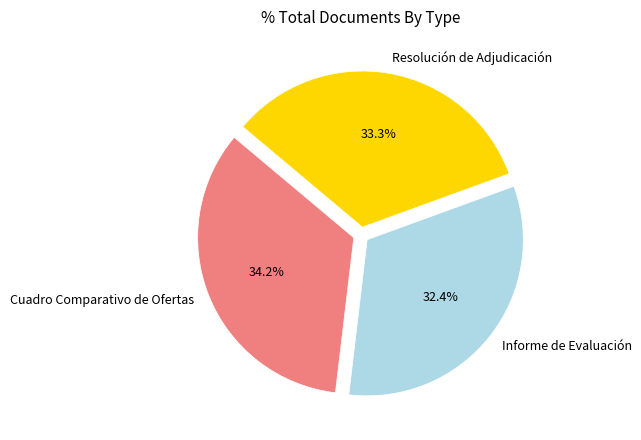

The Informe de Evaluación slice represents 22% of the pie. True or false?

False